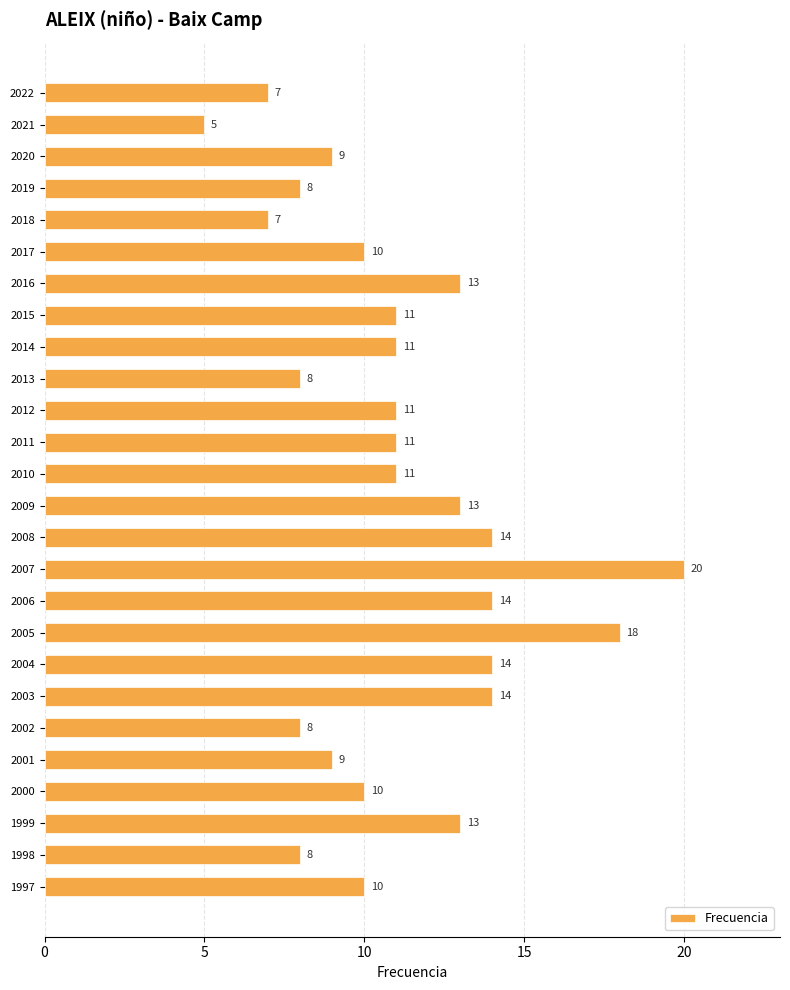

What is the change in value from 2012 to 2004?

+3